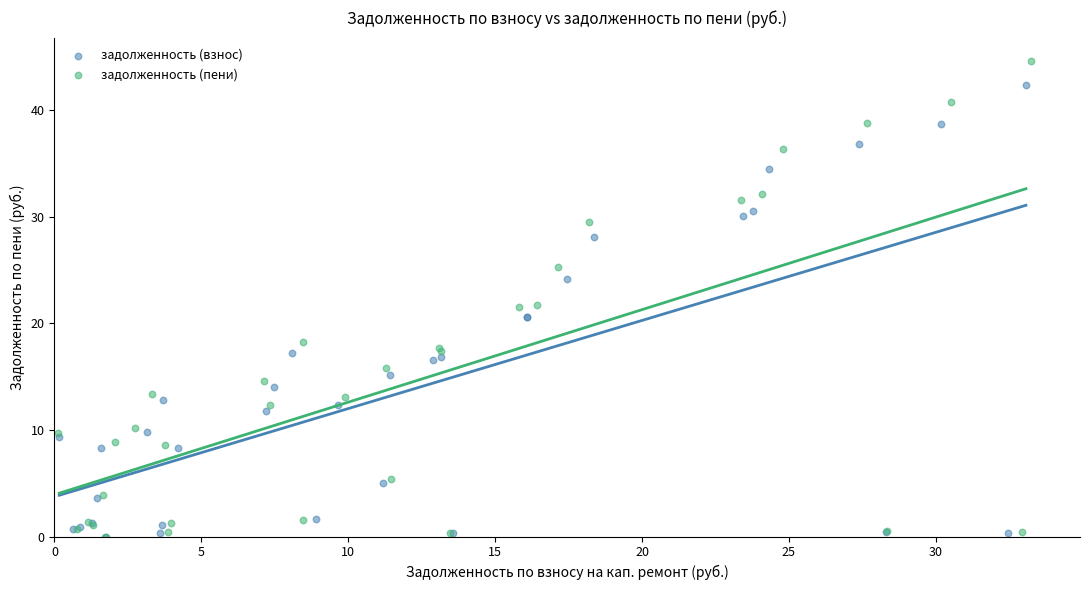

Which series contains the highest Y value?

задолженность (пени)